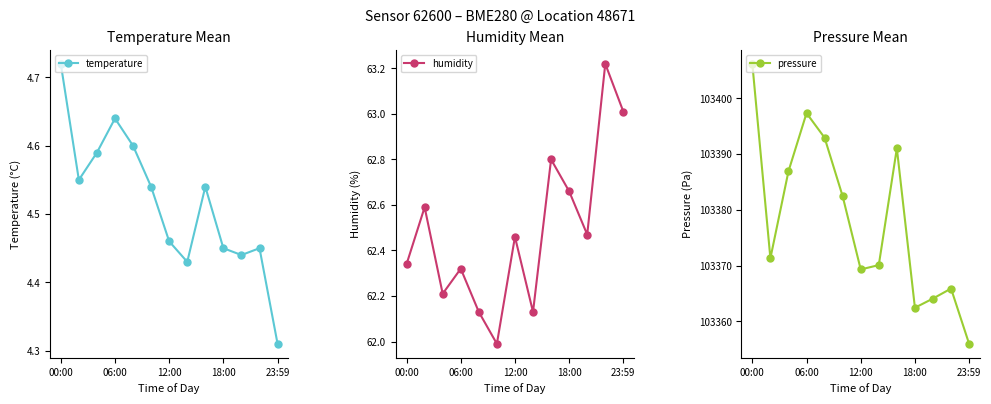

In humidity, how many points are lower than both neighbors (excluding endpoints)?

4